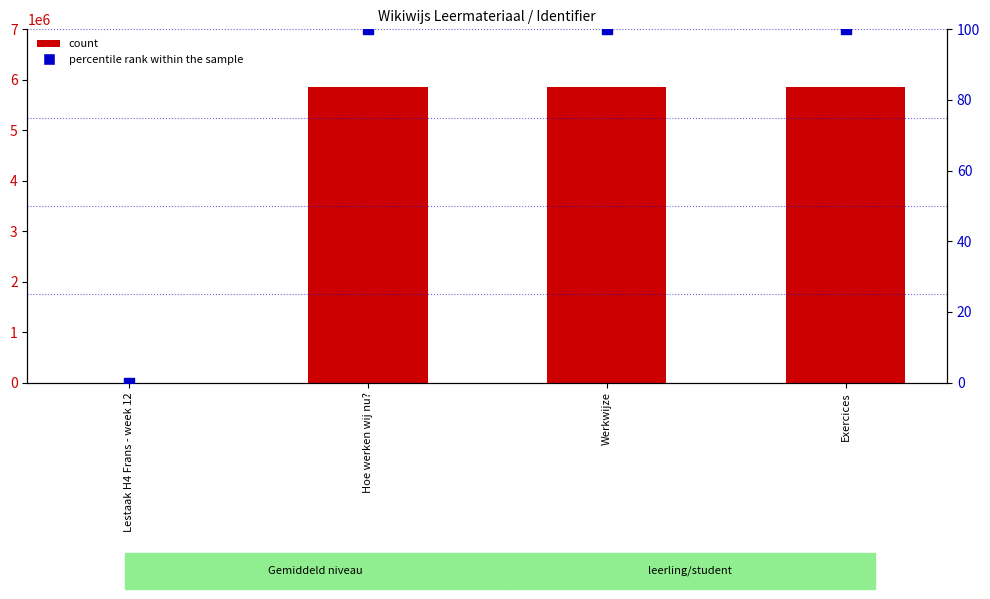

Which series reaches the maximum Y coordinate?

count